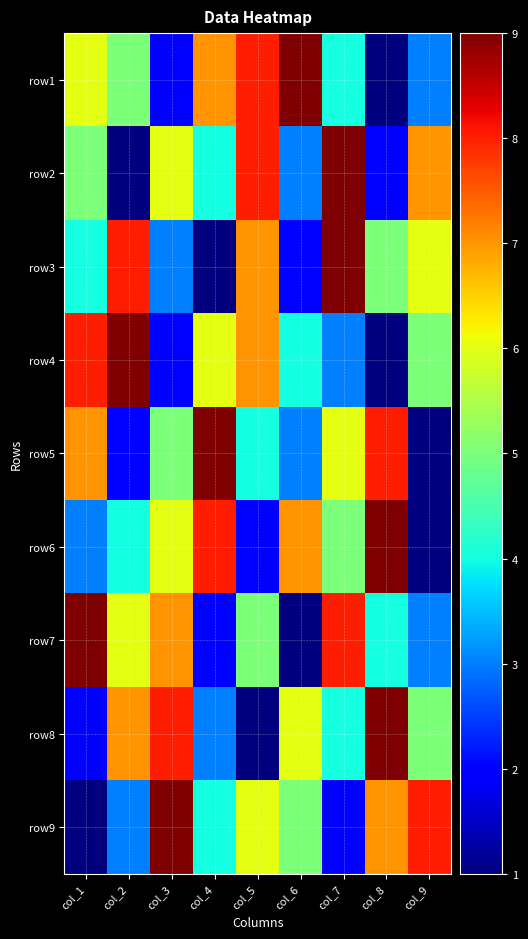

What is the minimum value shown in the chart?

1